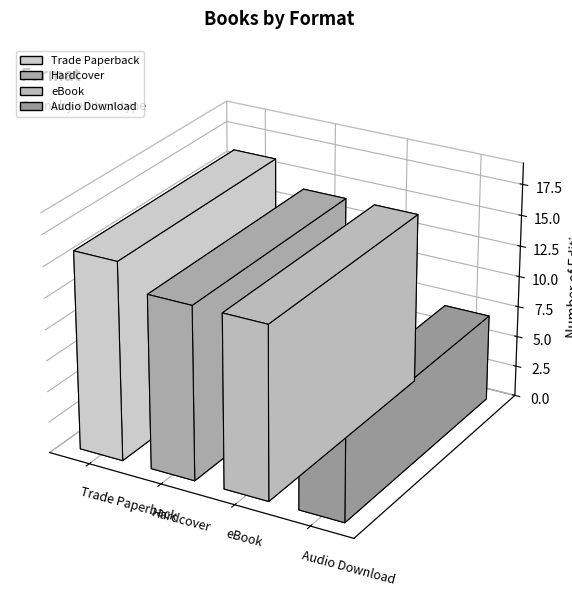

Reading right to left, transcribe all the data shown in this chart.

Audio Download=7	eBook=14	Hardcover=14	Trade Paperback=16